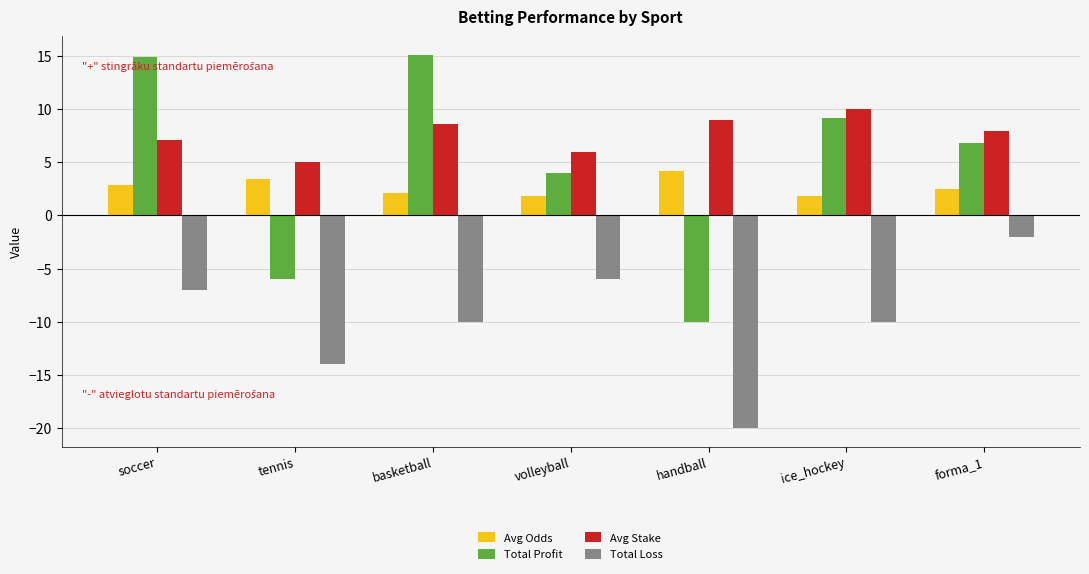

At which label does Avg Stake reach its peak?

ice_hockey